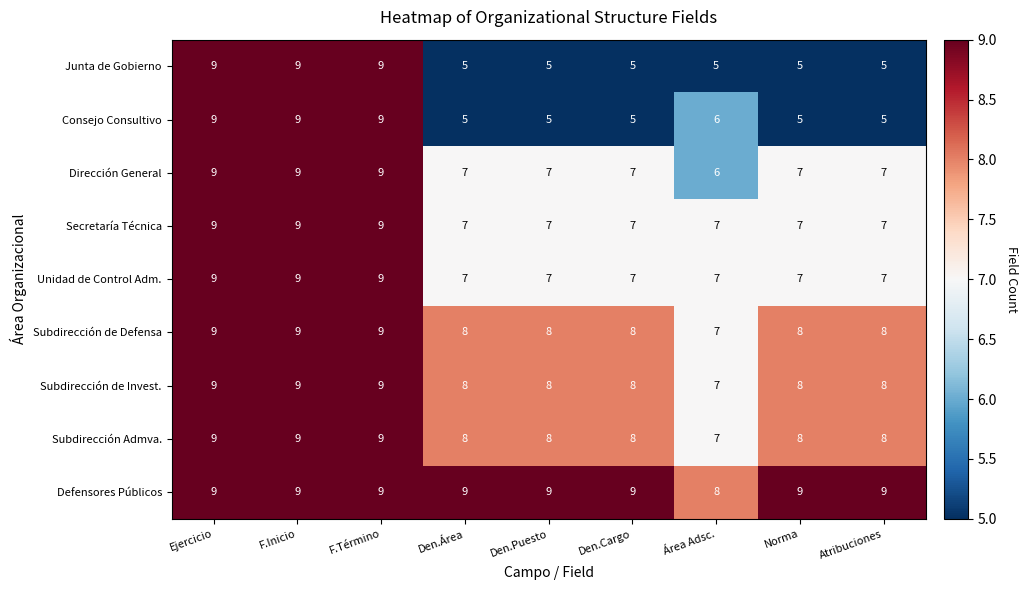

At how many categories does at least one series exceed 6?

9